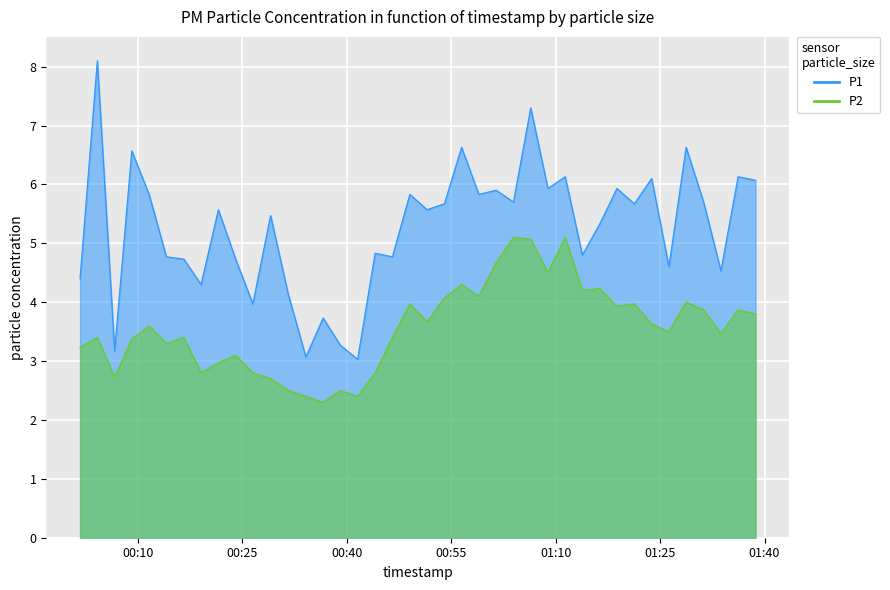

What position from the left is 01:10?

5